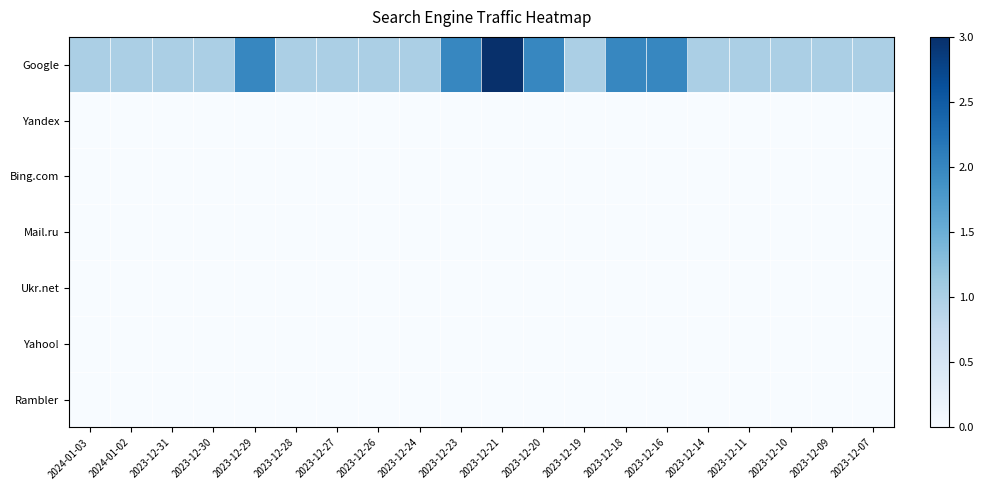

What is the total value across all series at 2023-12-14?

1